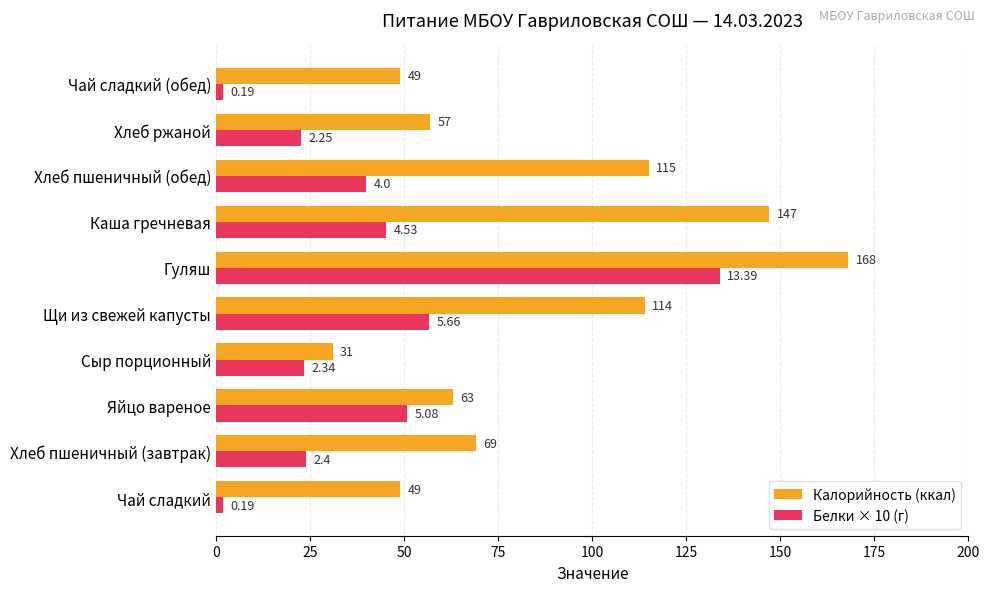

Which series changed the most between Чай сладкий and Гуляш?

Белки × 10 (г)